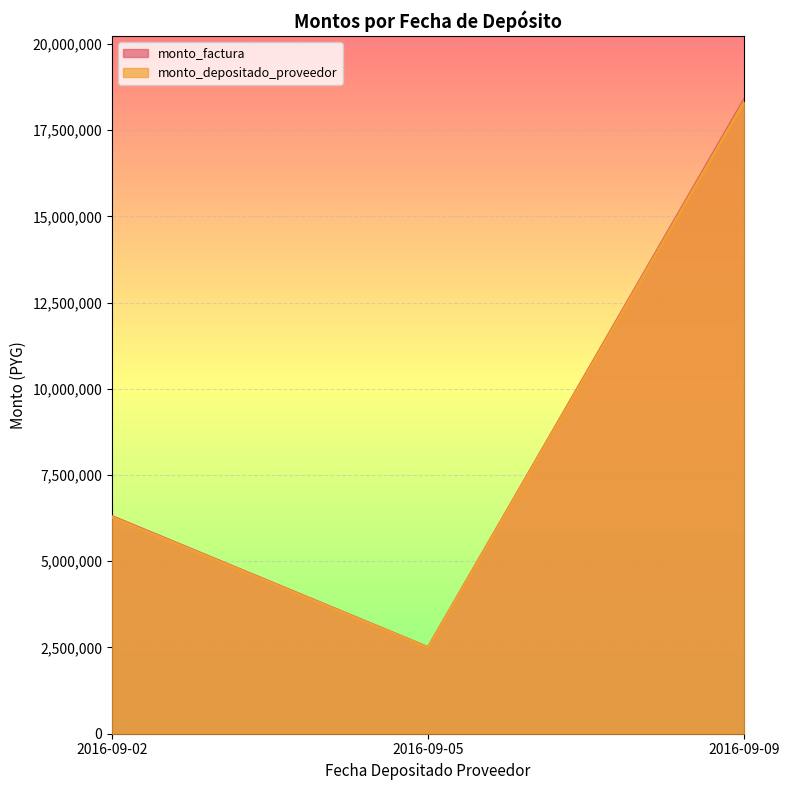

At which category is the sum across all series the highest?

2016-09-09